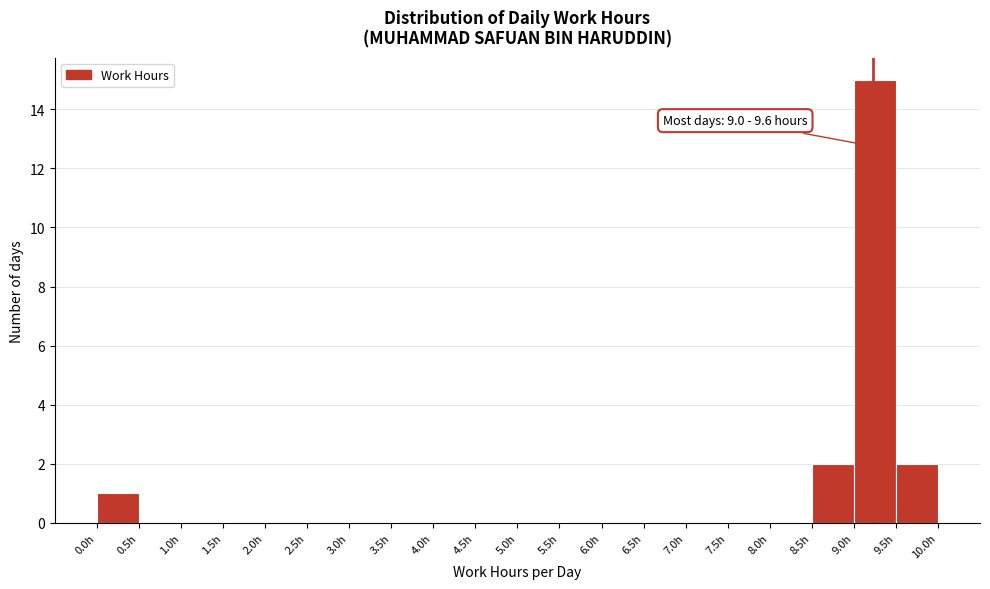

Which range on the x-axis has the tallest bar?

9.0 to 9.5